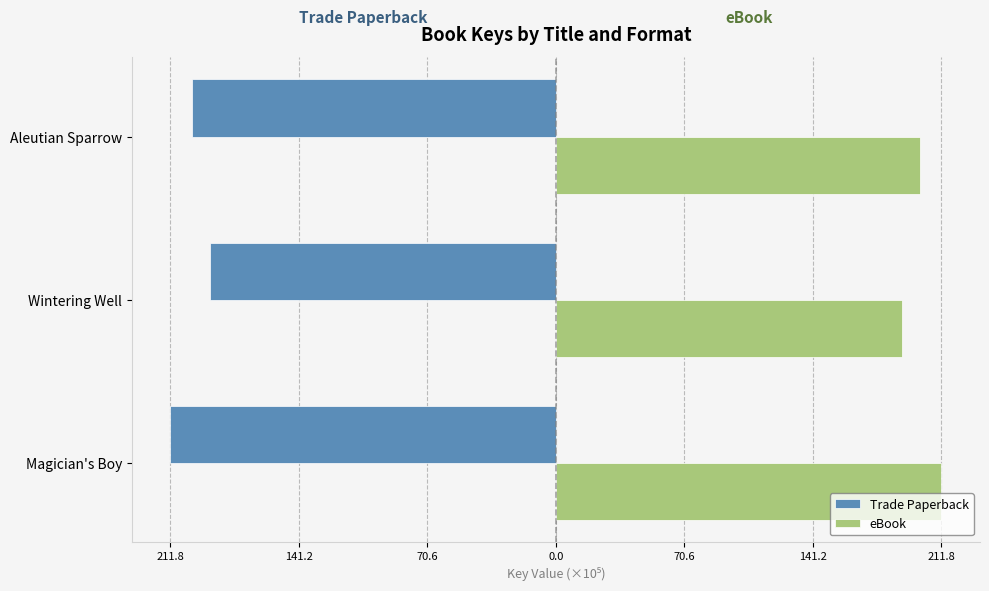

List the series in order of their peak value, lowest first.

Trade Paperback, eBook